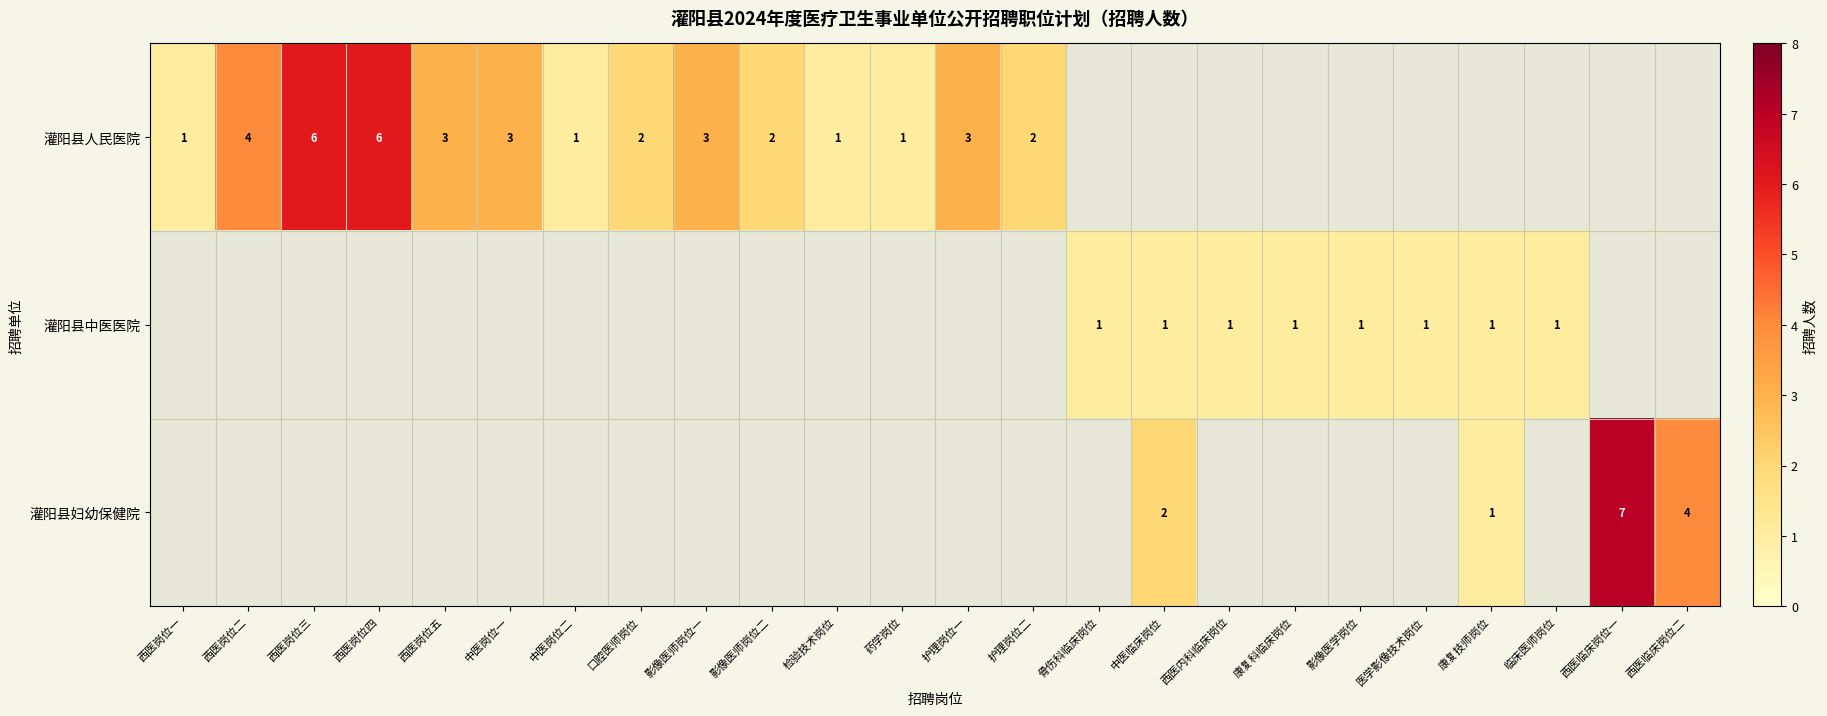

The value of 灌阳县人民医院 at 中医岗位一 is 3. True or false?

True